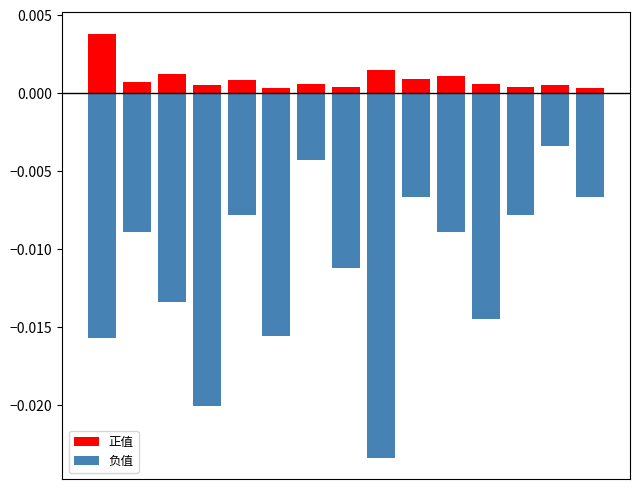

How many groups of bars are there?

15